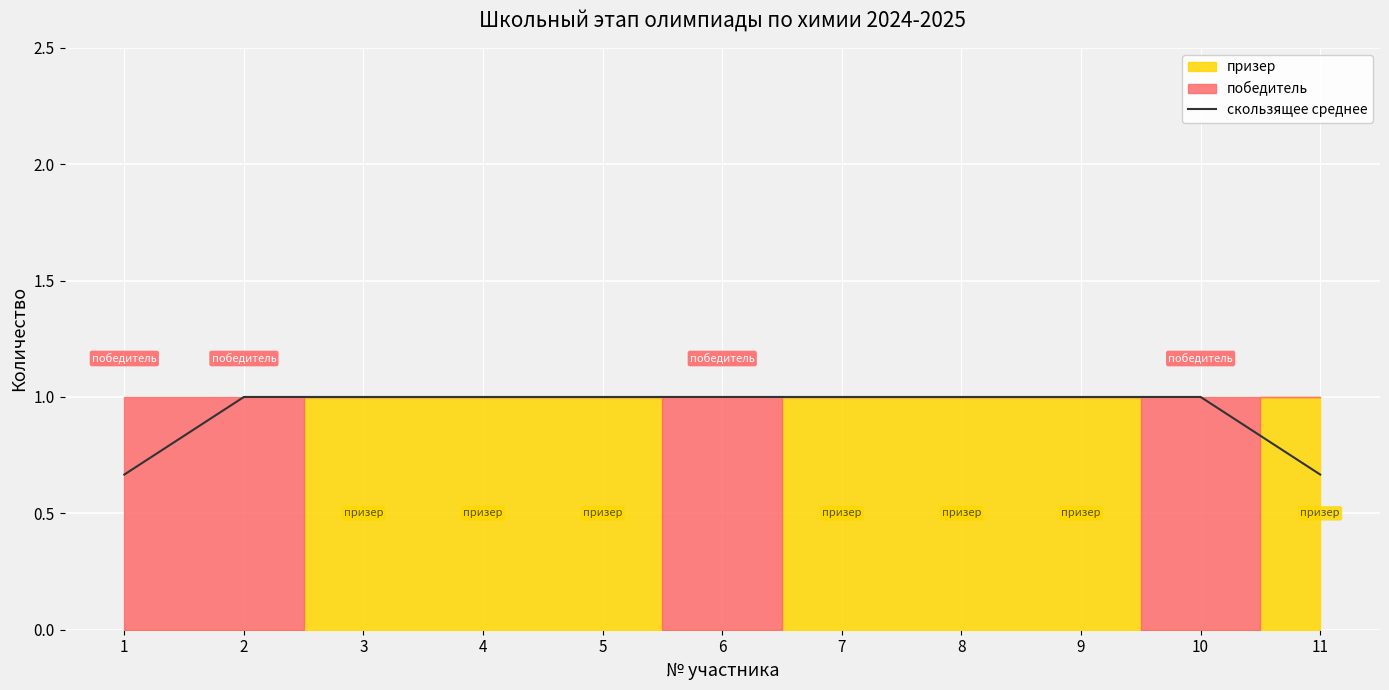

What is the greatest value displayed?

1.0